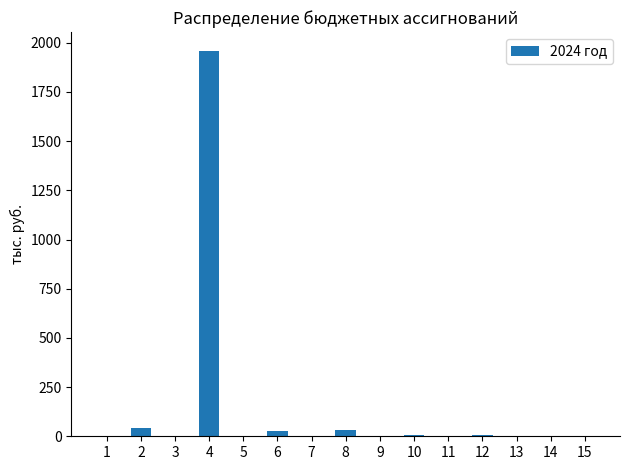

Is it true that the value at 14 is 1024.1?

False